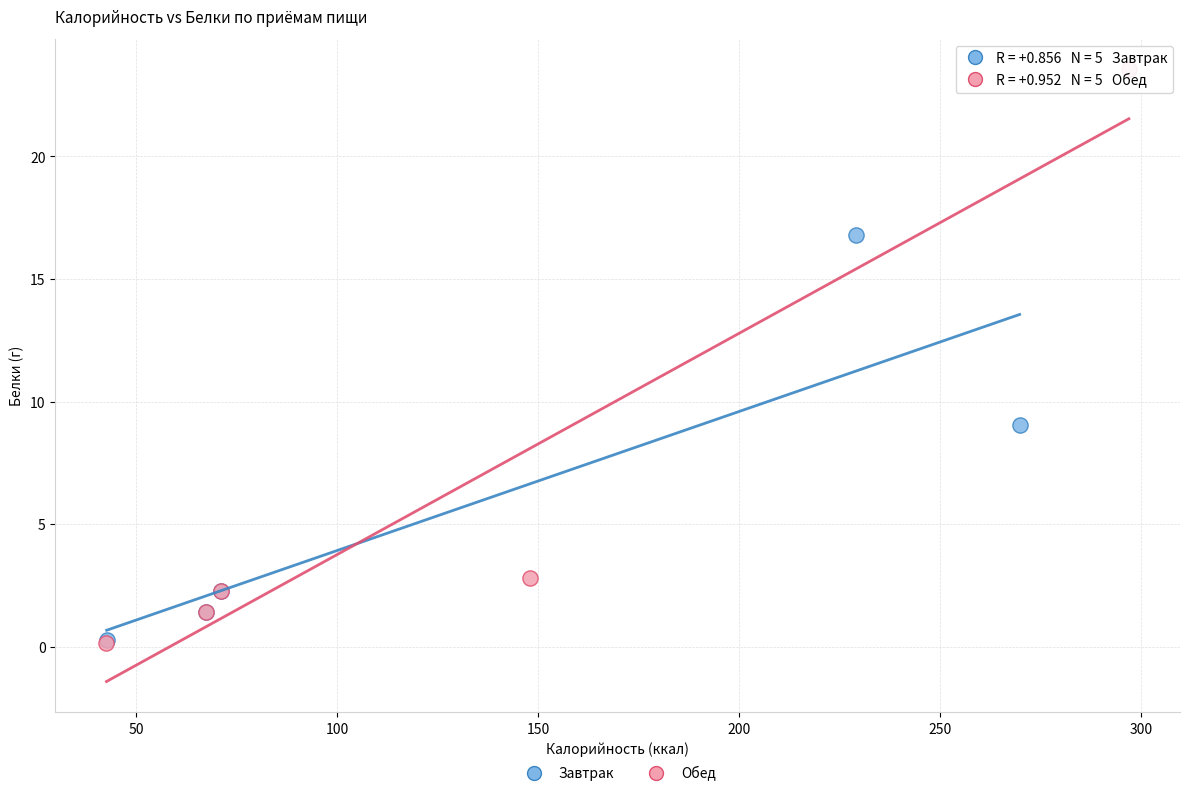

Which series reaches the maximum Y coordinate?

Обед